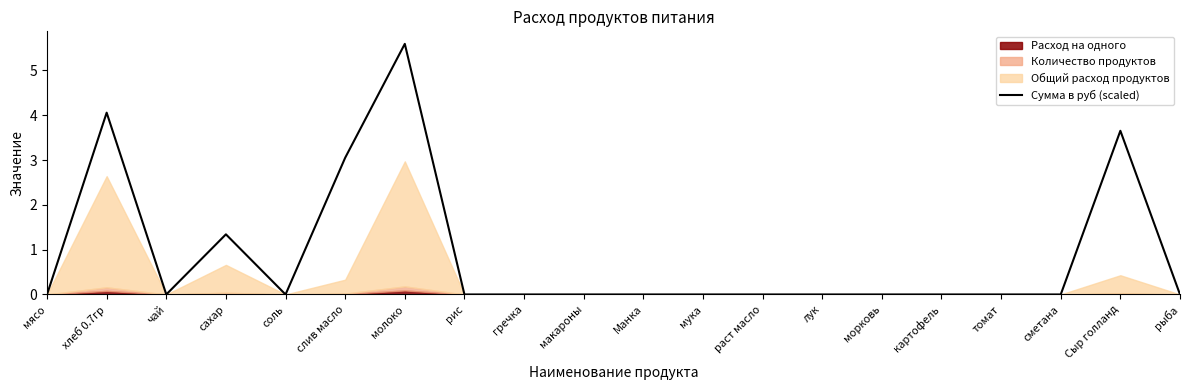

How many positive values are there?

5